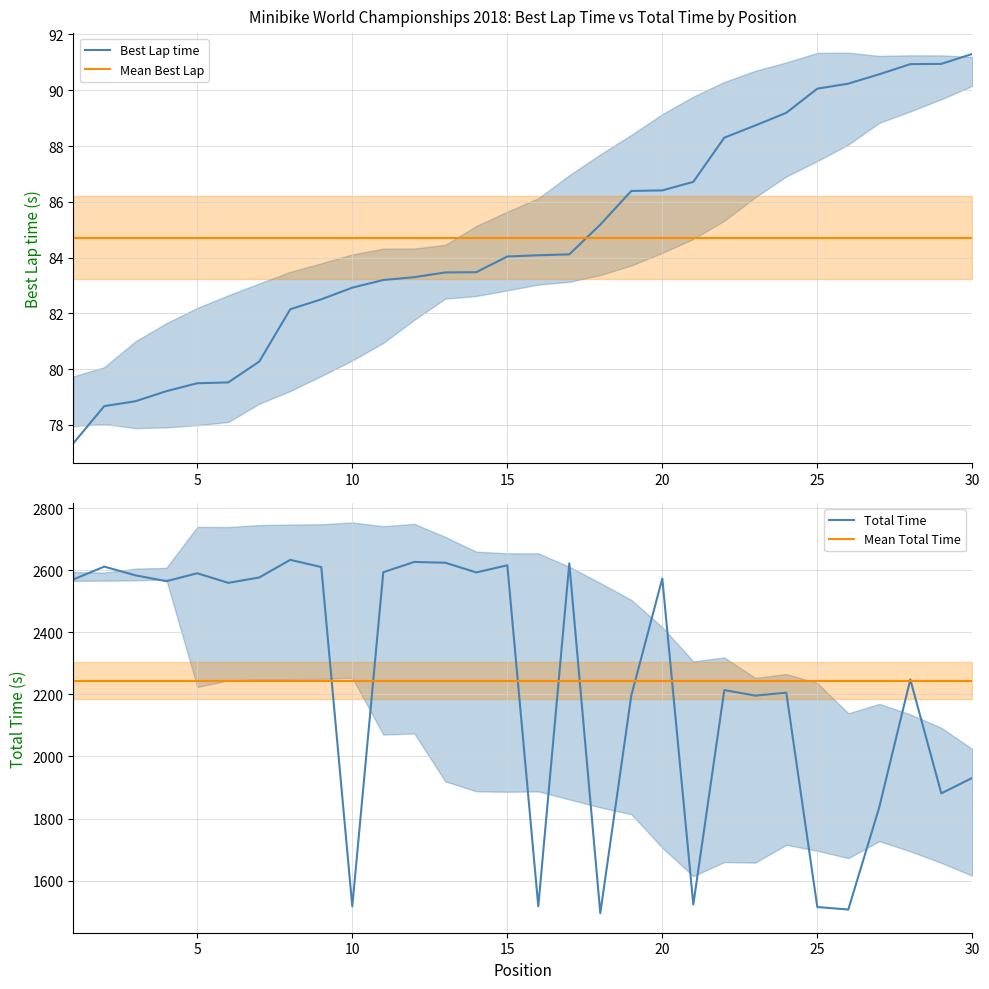

What is the highest value of the Best Lap time series?

91.3